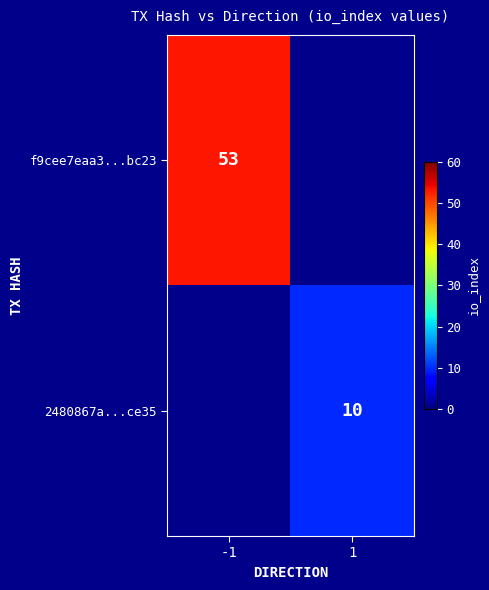

Is it true that f9cee7eaa3...bc23 equals 53 at -1?

True